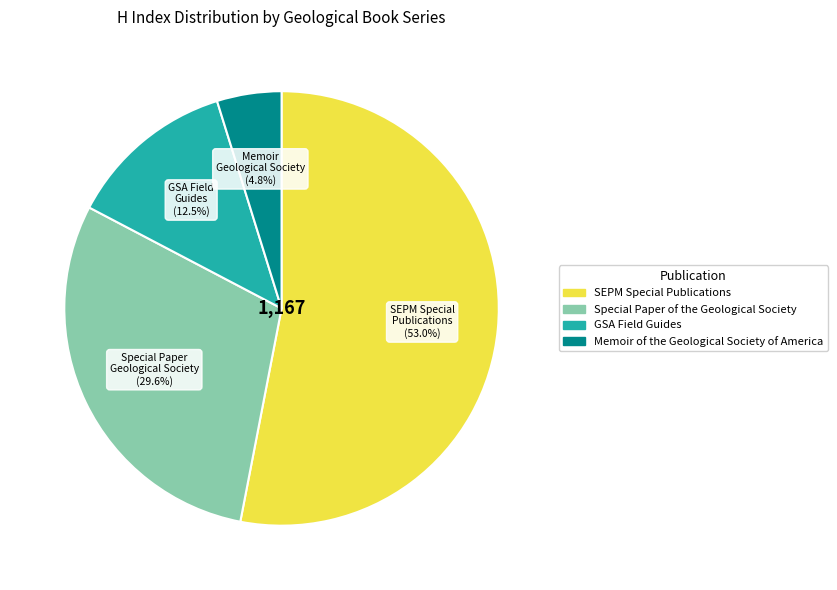

Is there any slice that represents more than half of the pie?

Yes